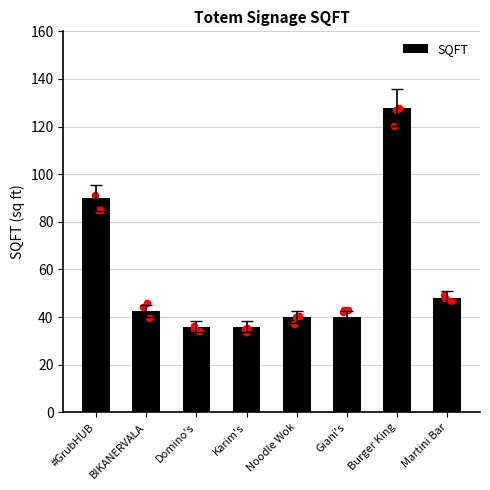

Which has a higher value, Martini Bar or Domino's?

Martini Bar